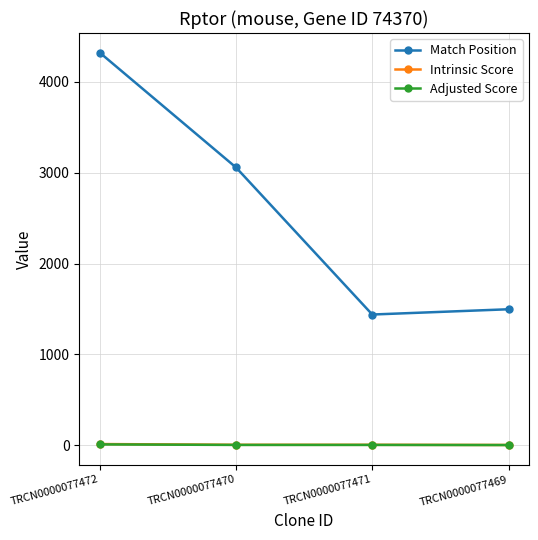

At which label does Intrinsic Score first exceed 4?

TRCN0000077472